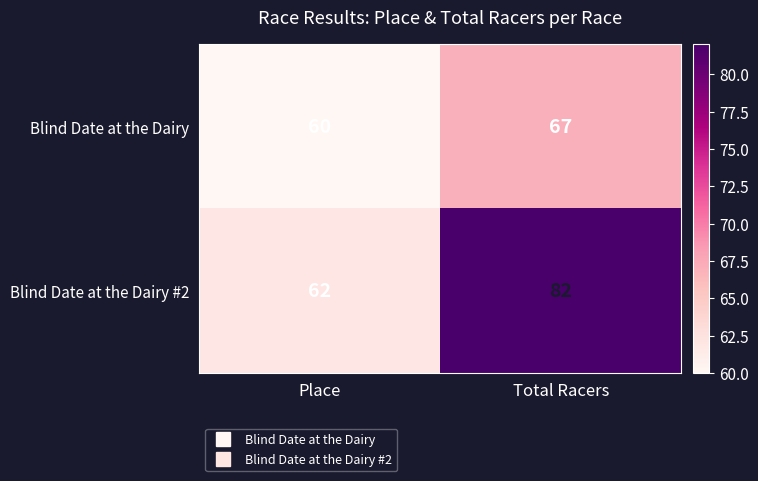

At which label does Blind Date at the Dairy #2 reach its peak?

Total Racers